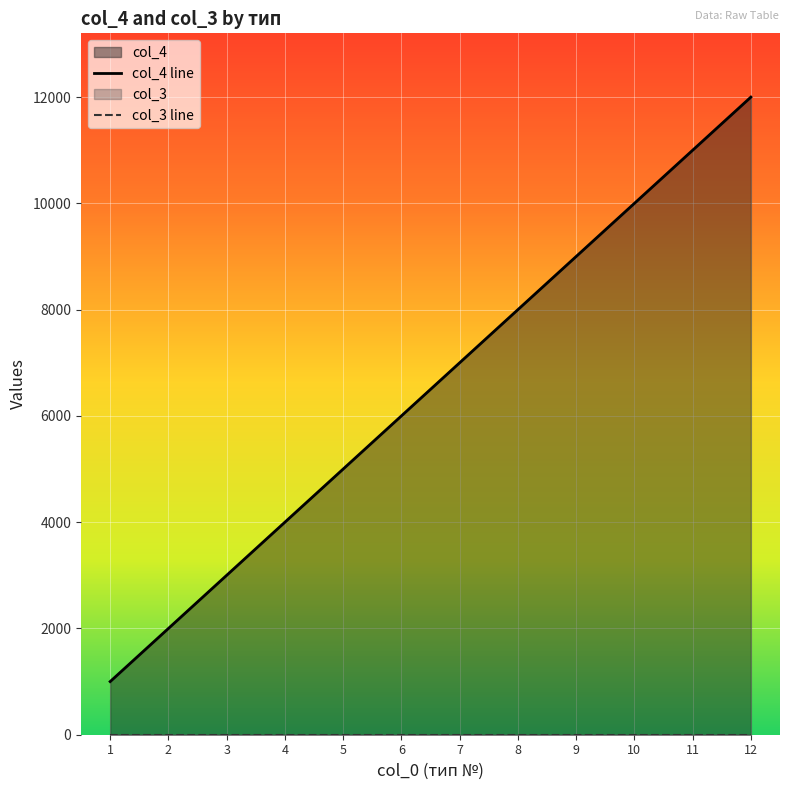

At which category does the chart reach its peak across all series?

12